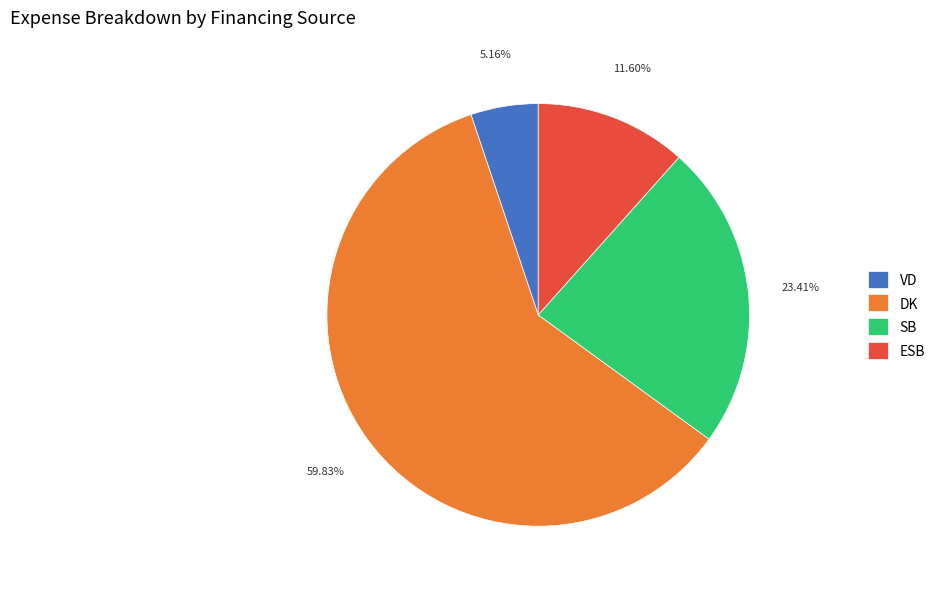

Count the number of slices in the pie.

4